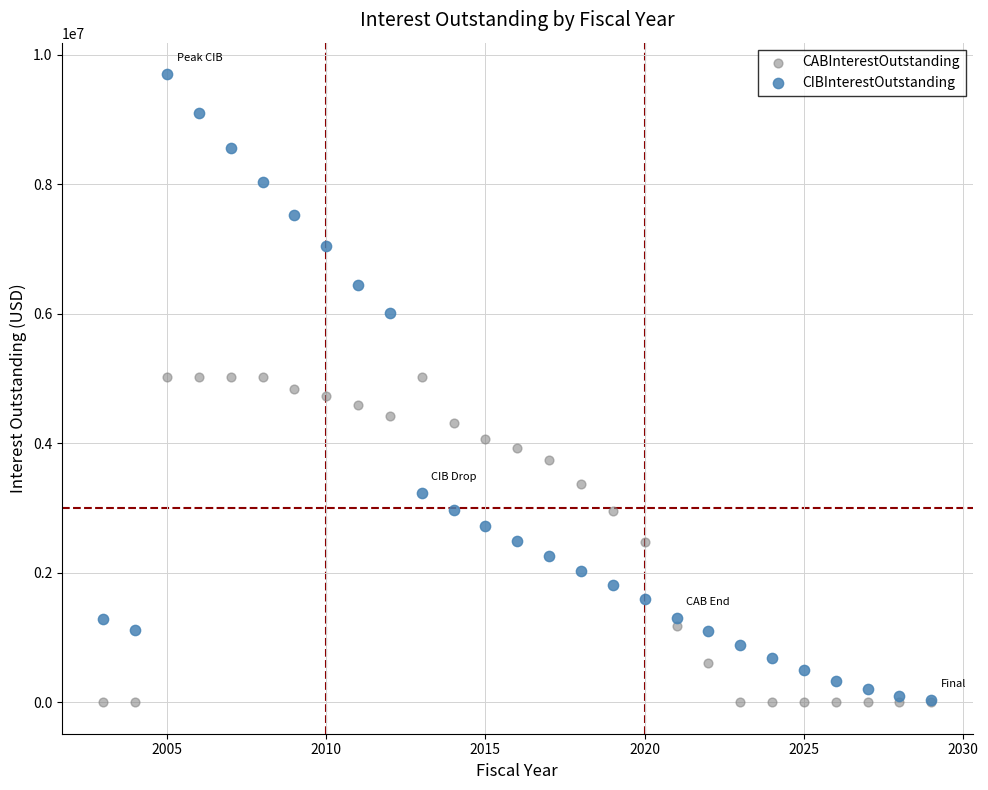

Which series has the largest Y range (max minus min)?

CIBInterestOutstanding